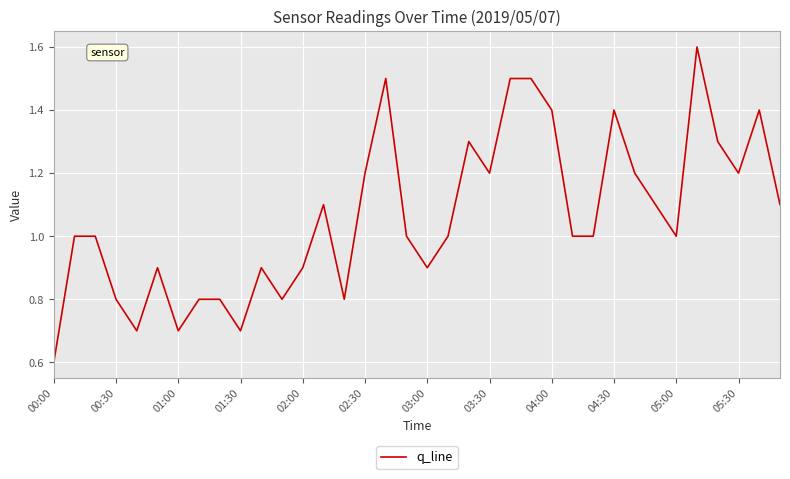

What is the difference between the maximum and minimum values?

1.0